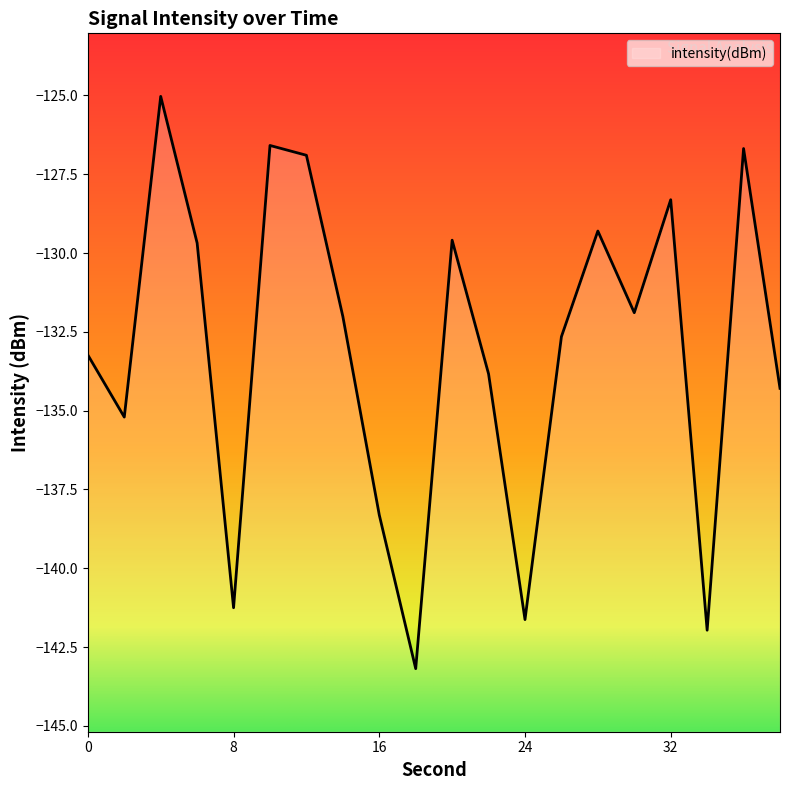

What is the value of the 16th point from the left?

-131.9